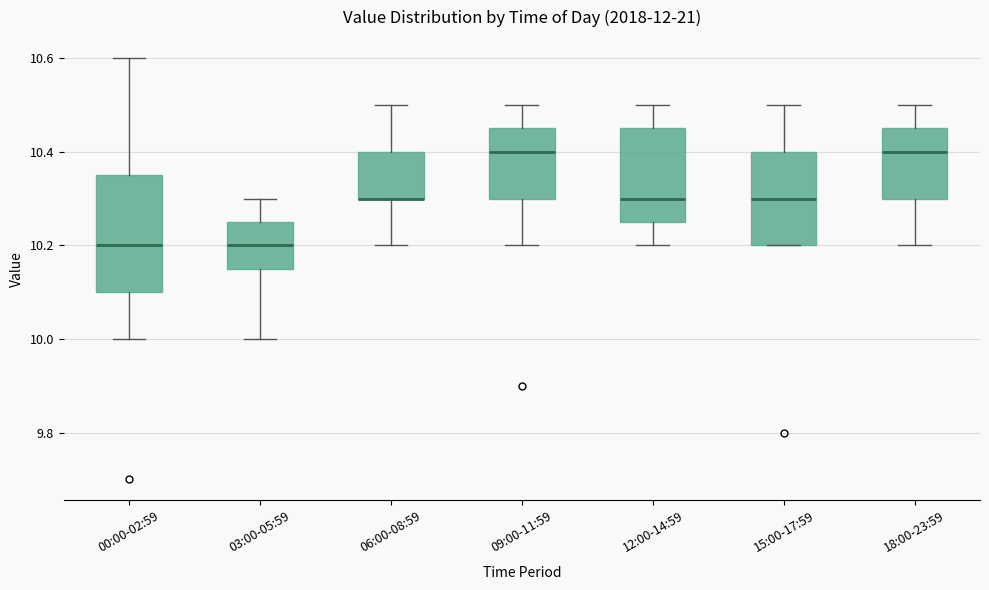

Reading left to right, read every box against the y-axis: the position of its median line, the range the box covers, and the ends of its whiskers. The values are not printed on the chart, so give them approximately, as read against the axis.

00:00-02:59: median 10.20, box 10.10 to 10.36, whiskers 10.00 to 10.60
03:00-05:59: median 10.20, box 10.16 to 10.26, whiskers 10.00 to 10.30
06:00-08:59: median 10.30 (drawn on the box's lower edge), box 10.30 to 10.40, whiskers 10.20 to 10.50
09:00-11:59: median 10.40, box 10.30 to 10.46, whiskers 10.20 to 10.50
12:00-14:59: median 10.30, box 10.26 to 10.46, whiskers 10.20 to 10.50
15:00-17:59: median 10.30, box 10.20 to 10.40, whiskers 10.20 to 10.50
18:00-23:59: median 10.40, box 10.30 to 10.46, whiskers 10.20 to 10.50